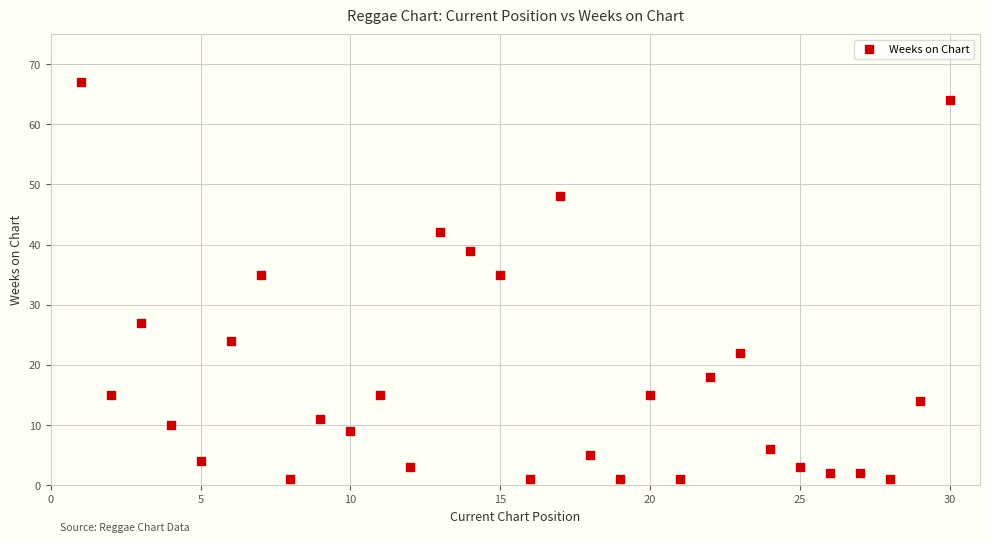

What is the range of X values (max minus min)?

29